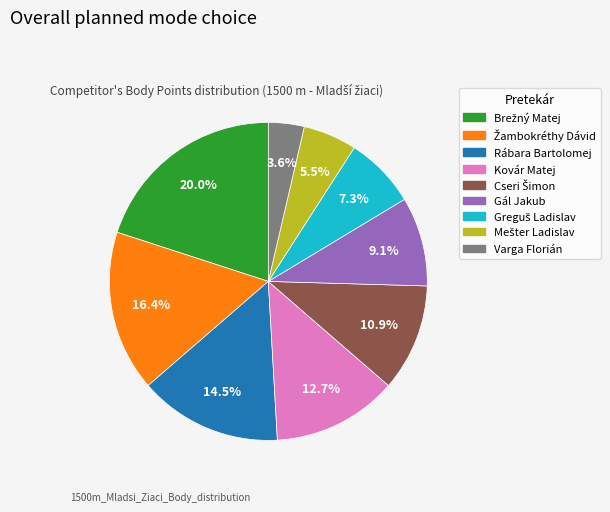

Is the sum of Kovár Matej and Varga Florián greater than half?

No